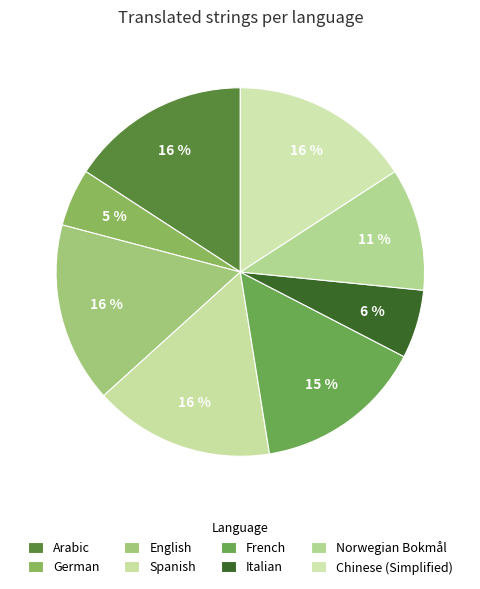

Combined, do Spanish and English account for over 50%?

No